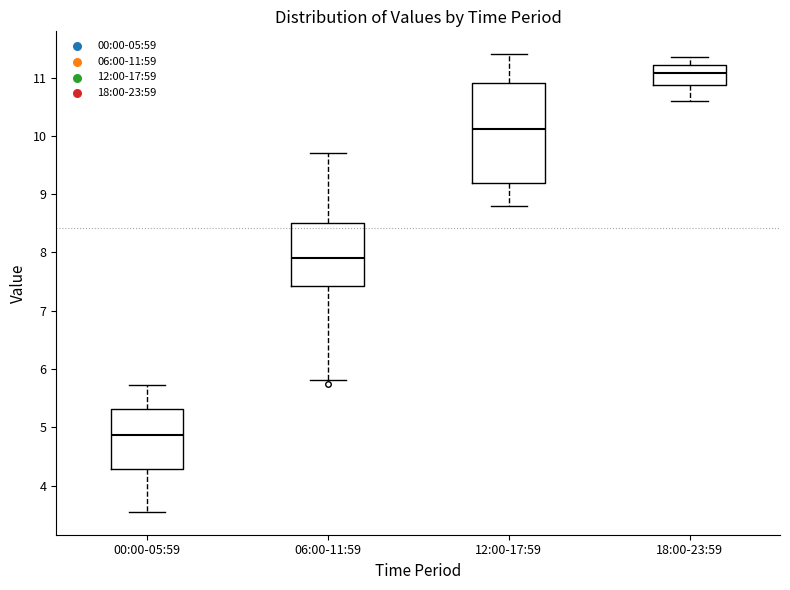

Reading left to right, read every box against the y-axis: the position of its median line, the range the box covers, and the ends of its whiskers. The values are not printed on the chart, so give them approximately, as read against the axis.

00:00-05:59: median 4.9, box 4.3 to 5.3, whiskers 3.6 to 5.7
06:00-11:59: median 7.9, box 7.4 to 8.5, whiskers 5.8 to 9.7
12:00-17:59: median 10.1, box 9.2 to 10.9, whiskers 8.8 to 11.4
18:00-23:59: median 11.1, box 10.9 to 11.2, whiskers 10.6 to 11.4